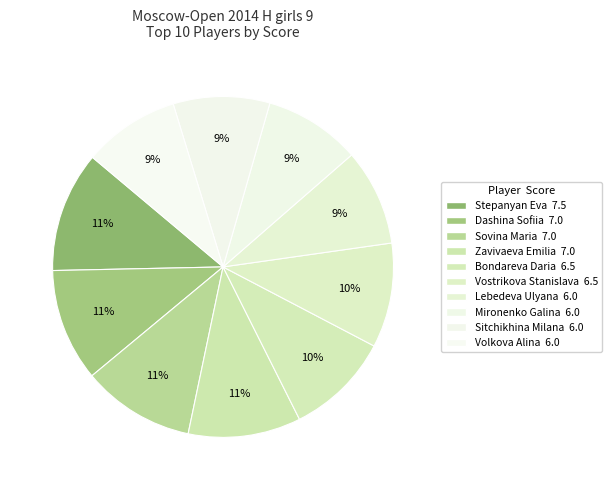

What is the ratio of the value at Sitchikhina Milana to the value at Lebedeva Ulyana?

1.0